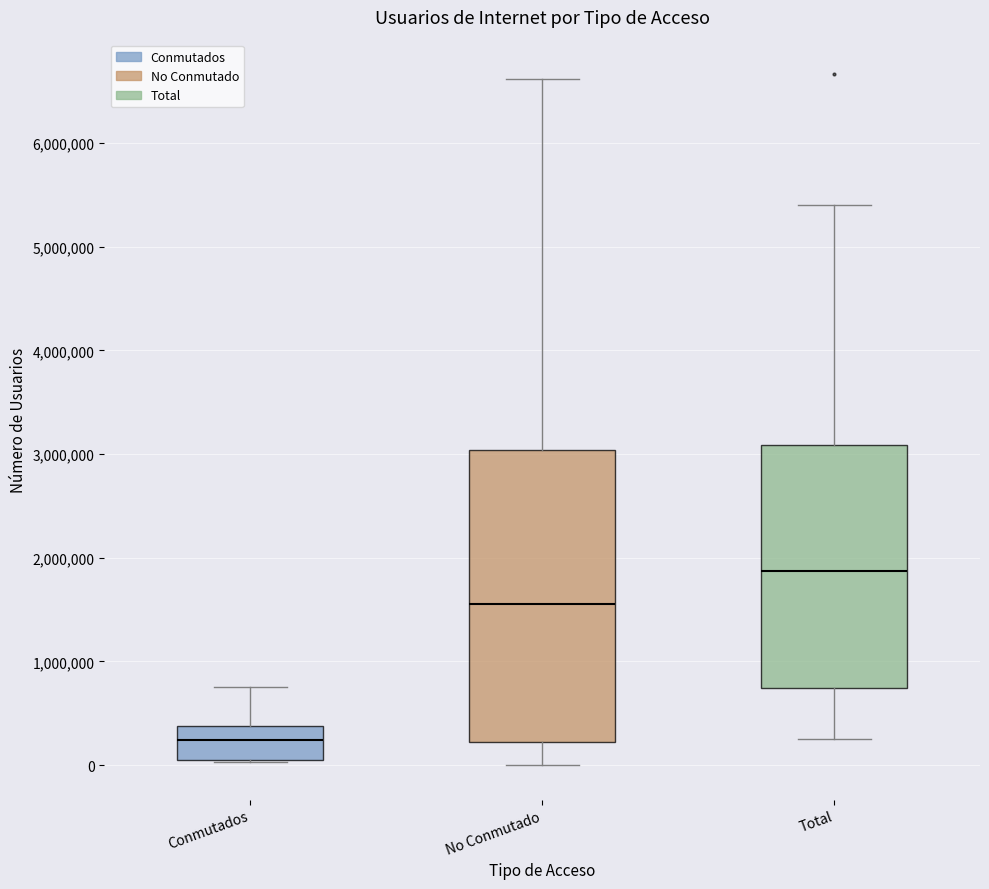

Reading left to right, read every box against the y-axis: the position of its median line, the range the box covers, and the ends of its whiskers. The values are not printed on the chart, so give them approximately, as read against the axis.

Conmutados: median 200000, box 100000 to 400000, whiskers 0 to 800000
No Conmutado: median 1600000, box 200000 to 3000000, whiskers 0 to 6600000
Total: median 1900000, box 700000 to 3100000, whiskers 200000 to 5400000